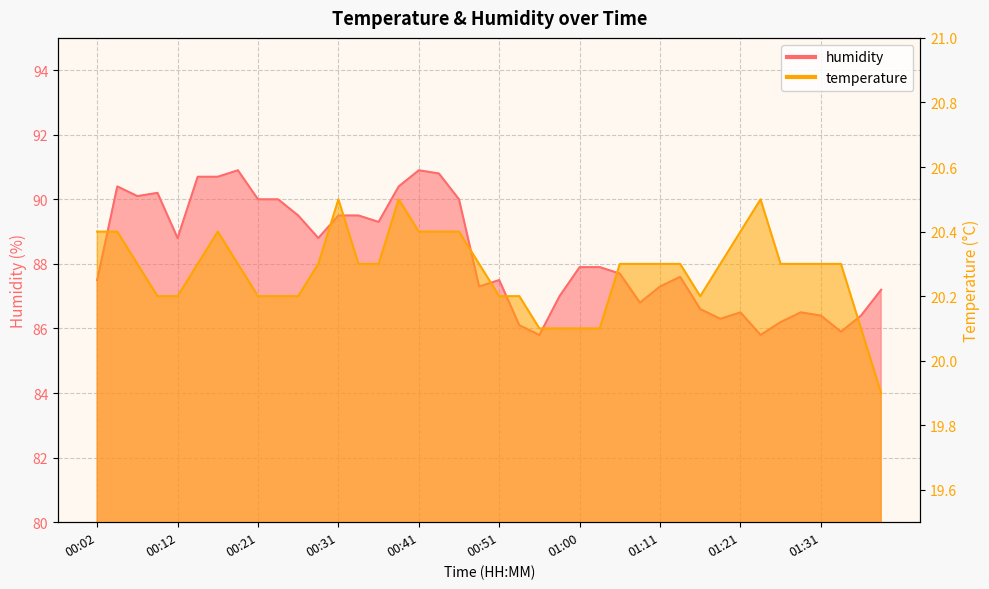

What is the lowest value of the temperature series?

19.9